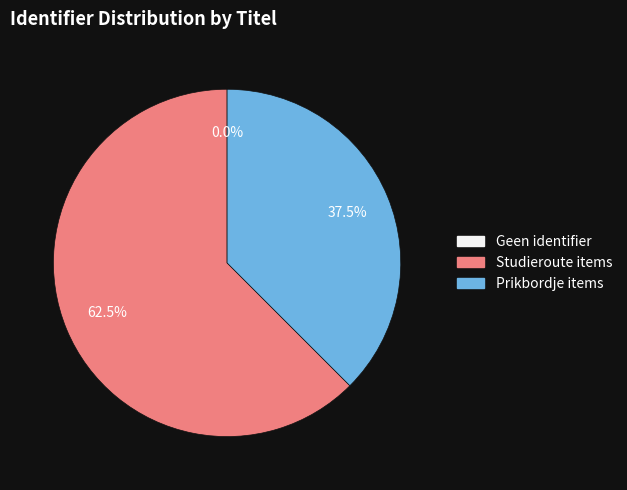

Does Prikbordje items account for over 50% of the chart?

No